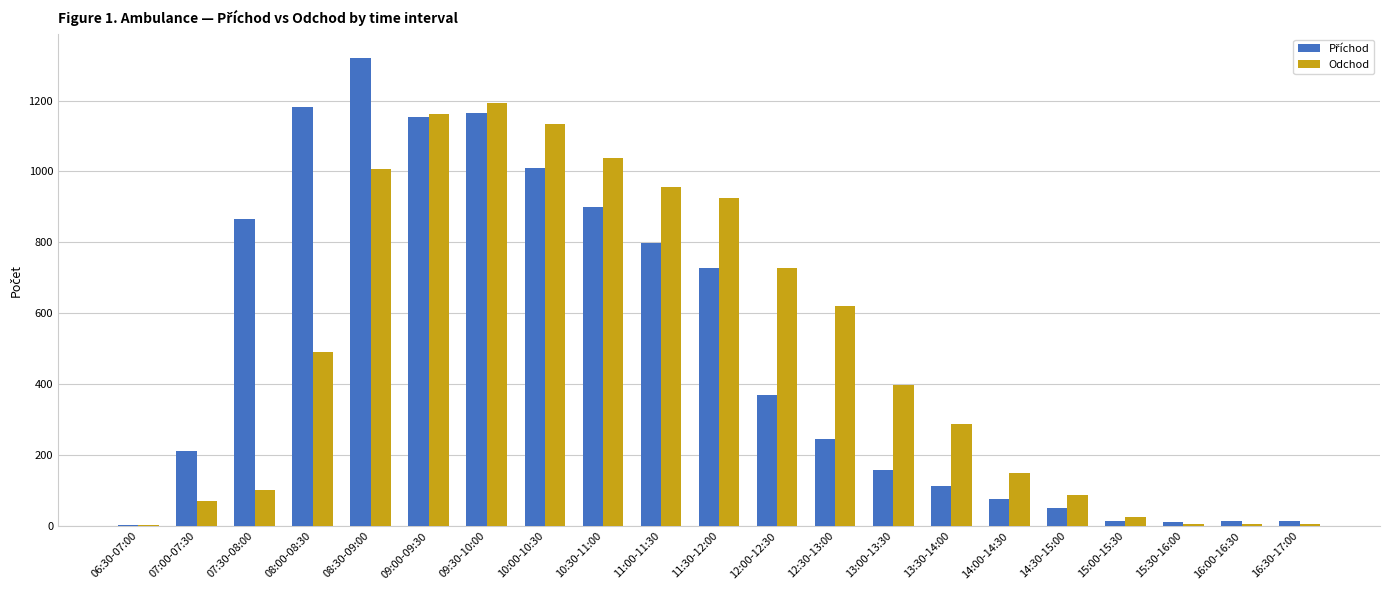

What is the sum of all Odchod values?

10397